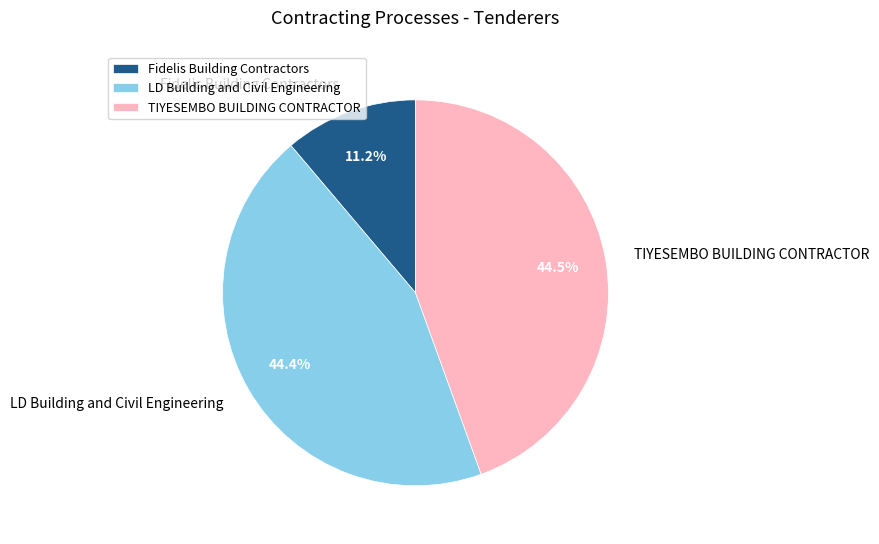

To the nearest percent, what is the average slice percentage?

33%